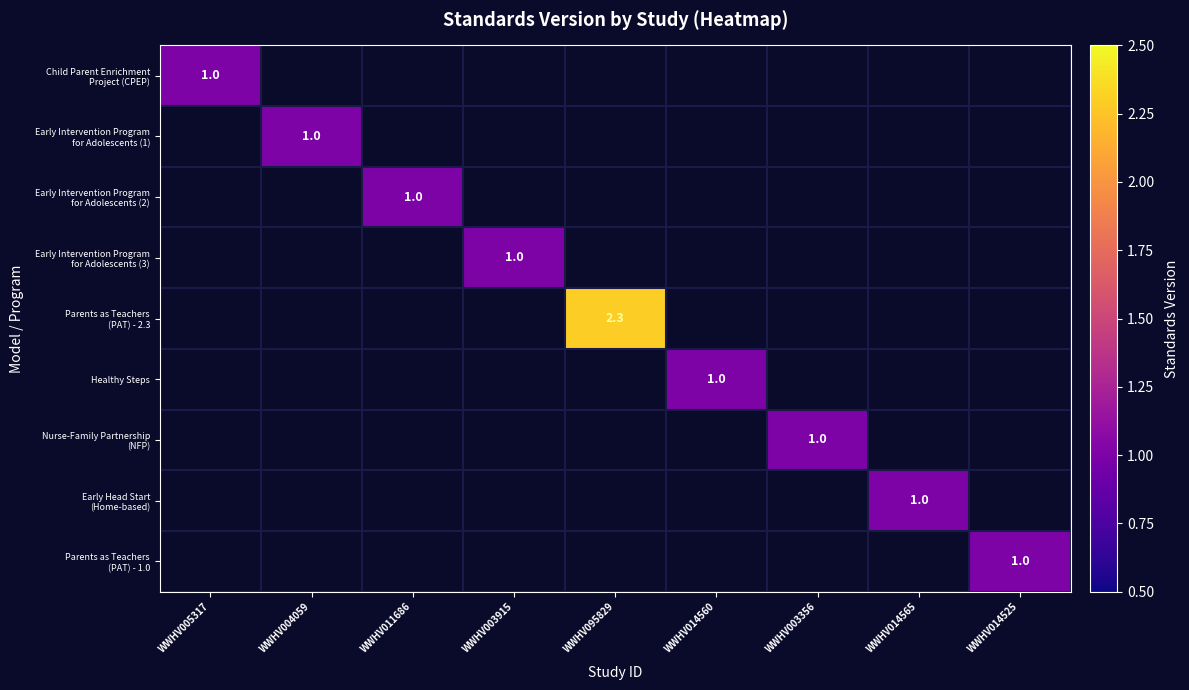

At which category is the sum across all series the highest?

WWHV095829